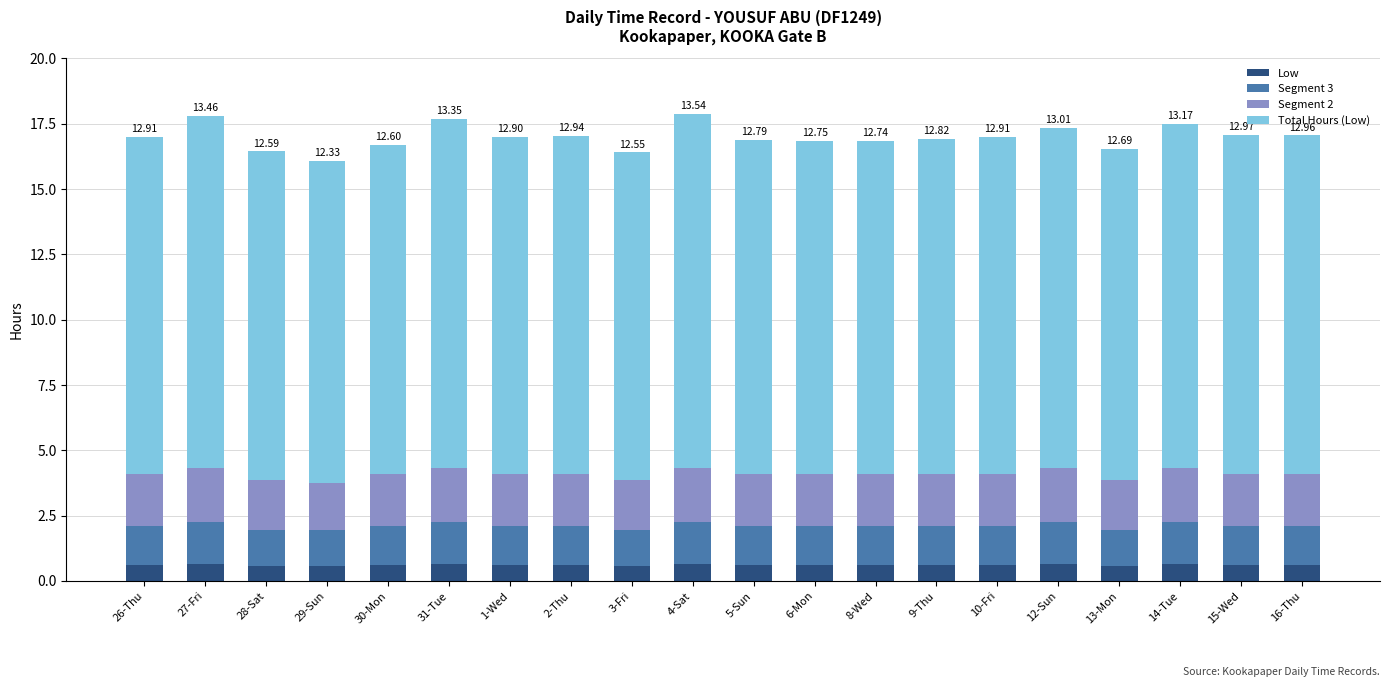

What is the total value across all series at 1-Wed?

17.0